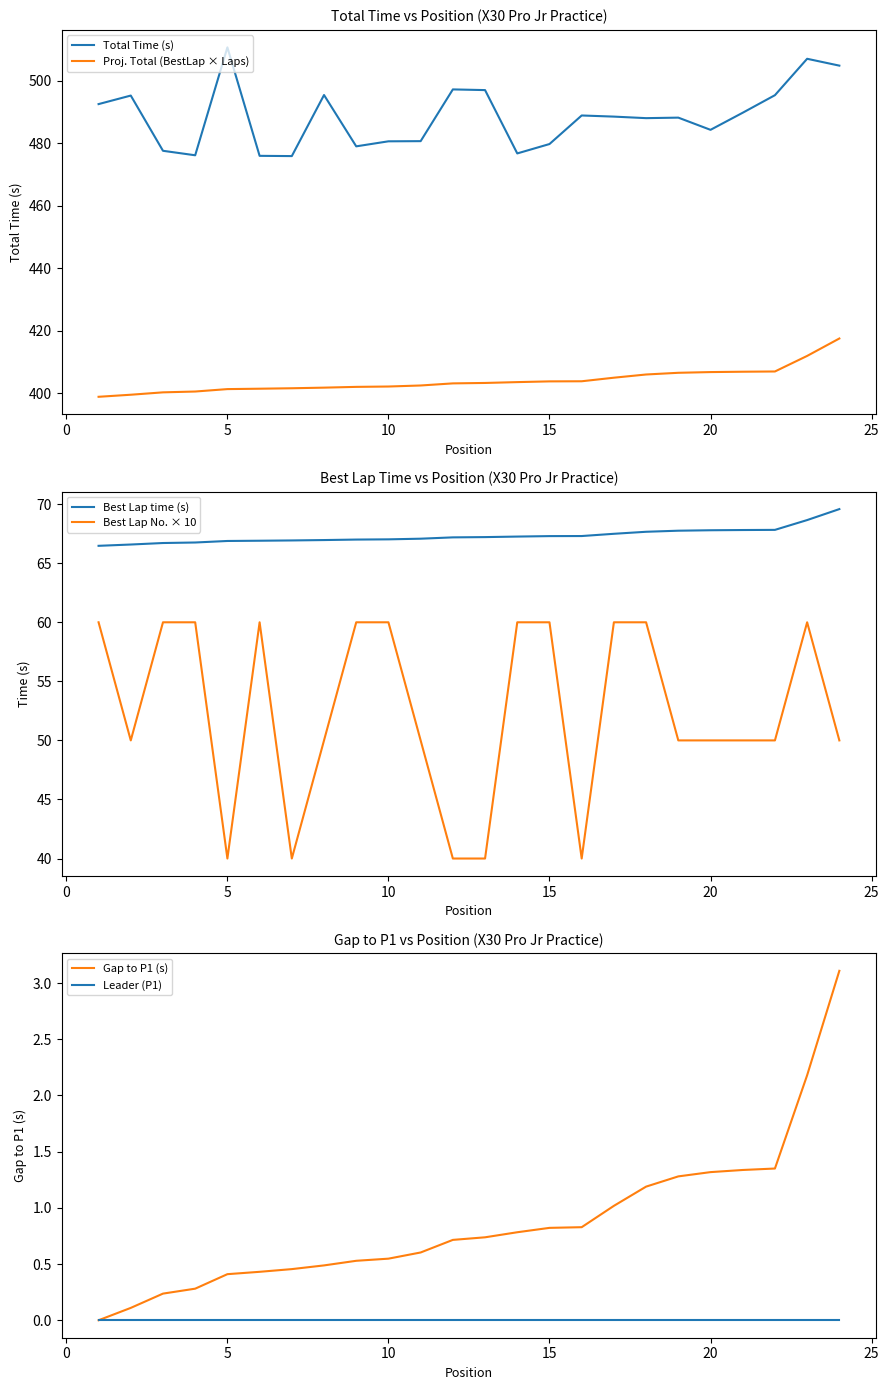

What is the value of the Total Time (s) point at the 15th from the left?

479.7